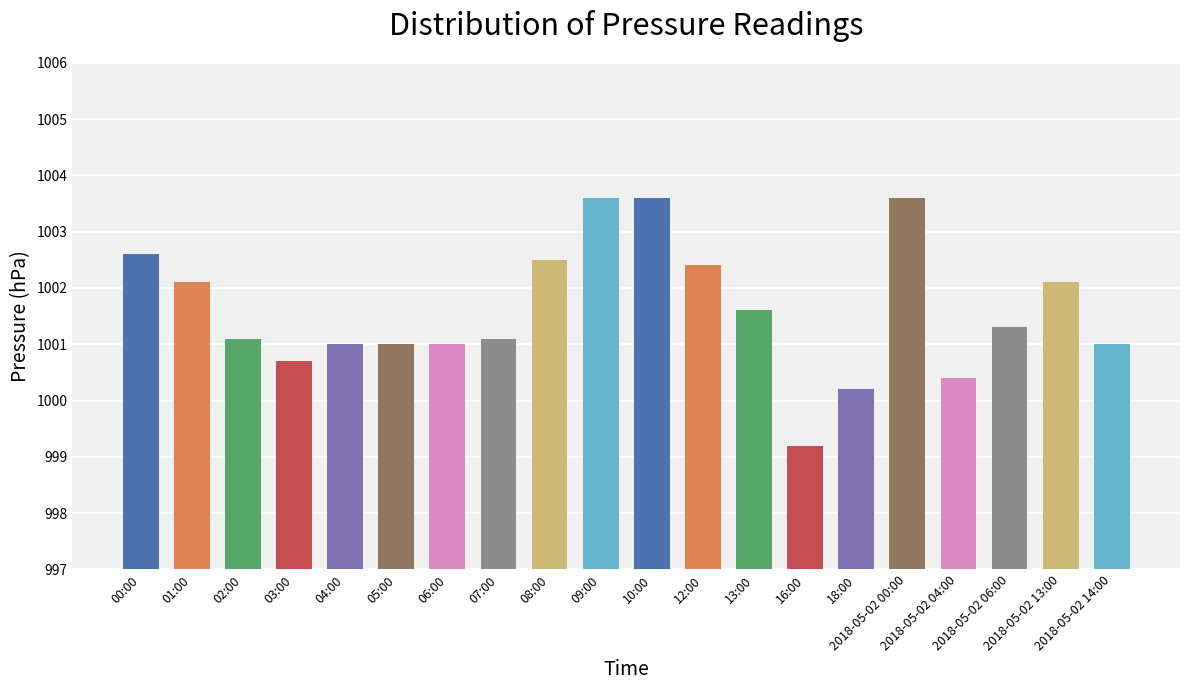

Which label corresponds to the smallest value in the chart?

16:00